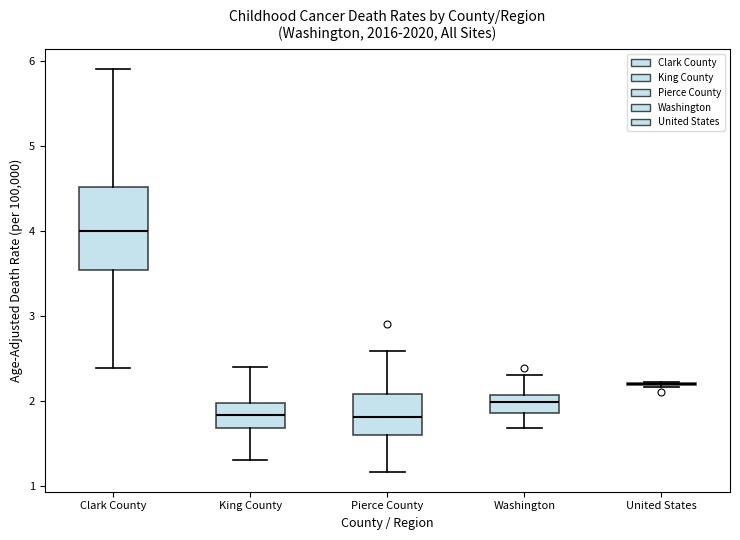

Reading left to right, transcribe this box plot: for each box, give where its median line is, the range the box spans, and where its two whiskers end, as read against the y-axis. The values are not printed on the chart, so give them approximately, as read against the axis.

Clark County: median 4.0, box 3.5 to 4.5, whiskers 2.4 to 5.9
King County: median 1.8, box 1.7 to 2.0, whiskers 1.3 to 2.4
Pierce County: median 1.8, box 1.6 to 2.1, whiskers 1.2 to 2.6
Washington: median 2.0, box 1.9 to 2.1, whiskers 1.7 to 2.3
United States: box collapsed to a line at 2.2, whiskers 2.2 to 2.2